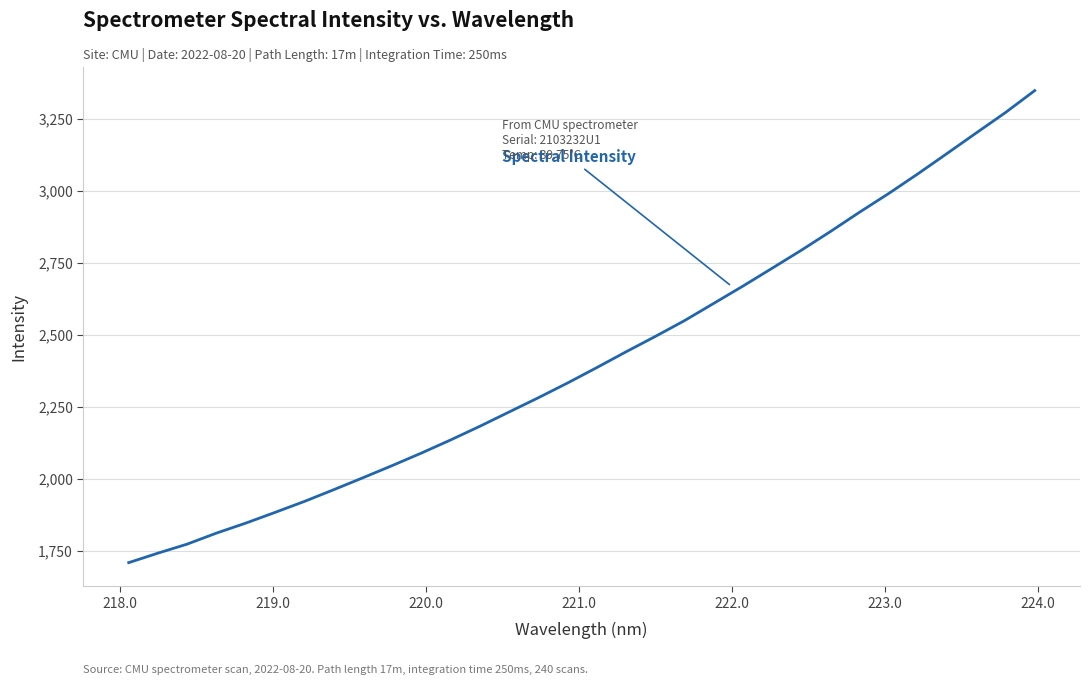

What is the difference between the maximum and minimum values?

1637.3